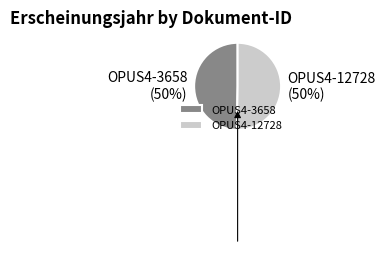

To the nearest percent, what portion does OPUS4-3658 represent?

50%